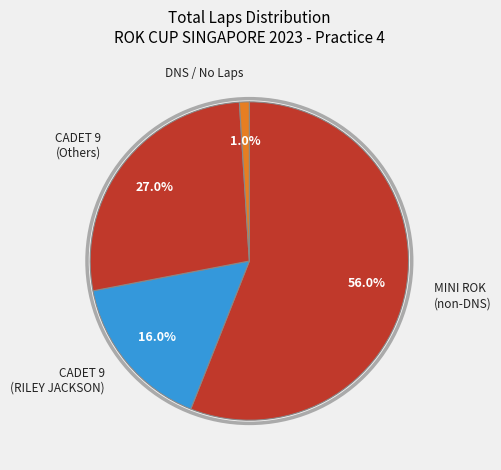

Do DNS / No Laps and MINI ROK (non-DNS) together represent more than half of the pie?

Yes